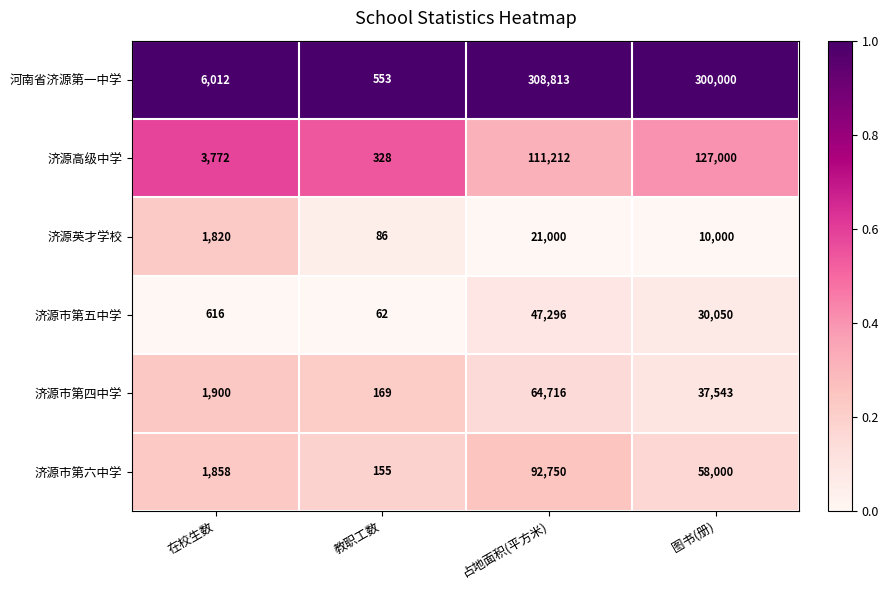

What value does the 济源市第五中学 series have at 图书(册), to the nearest 10?

30050